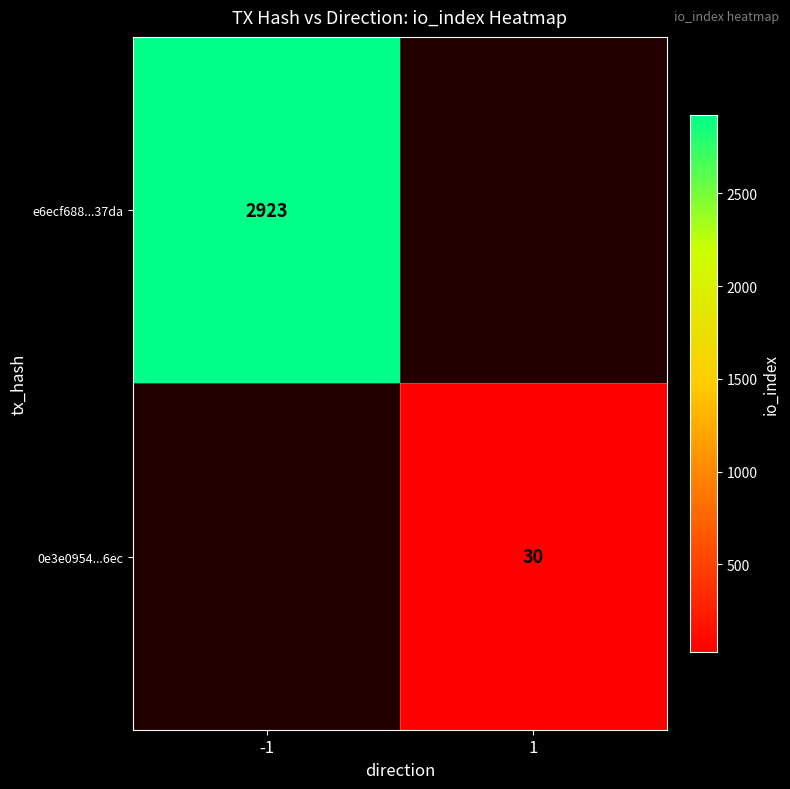

True or false: 0e3e0954...6ec has a value of 44 at 1.

False